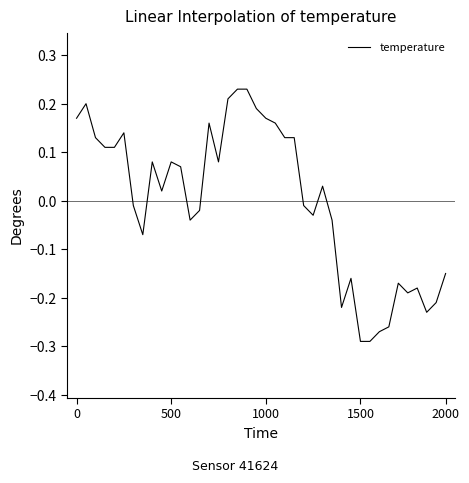

How many interior local valleys (lower than both neighbors) does the data have?

8